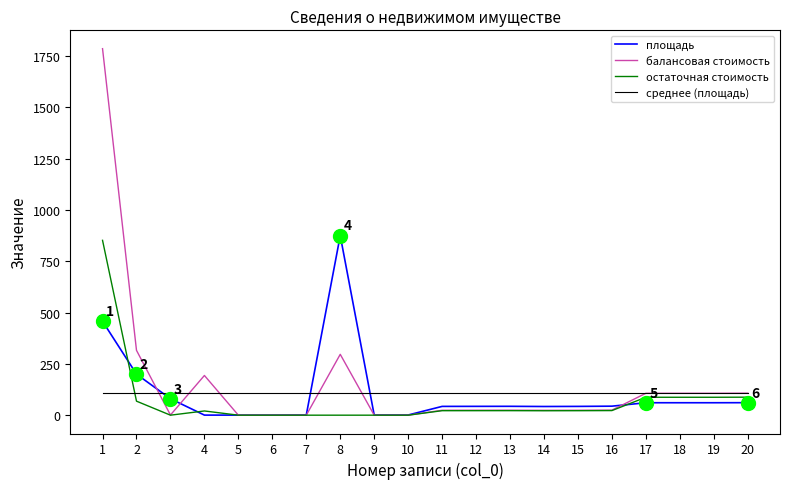

The value of среднее (площадь) at 19 is 105.8. True or false?

True